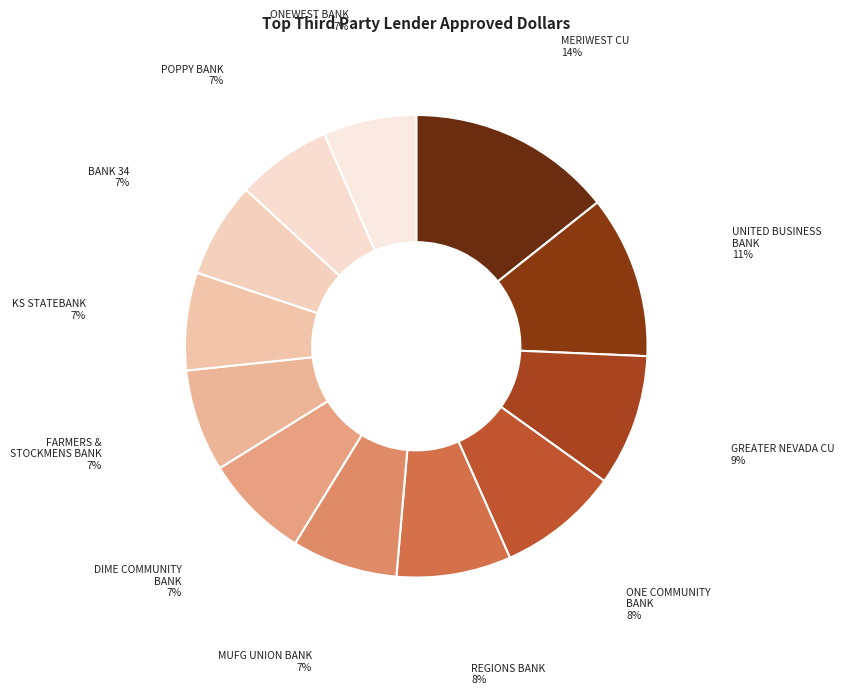

Count the number of slices in the pie.

12